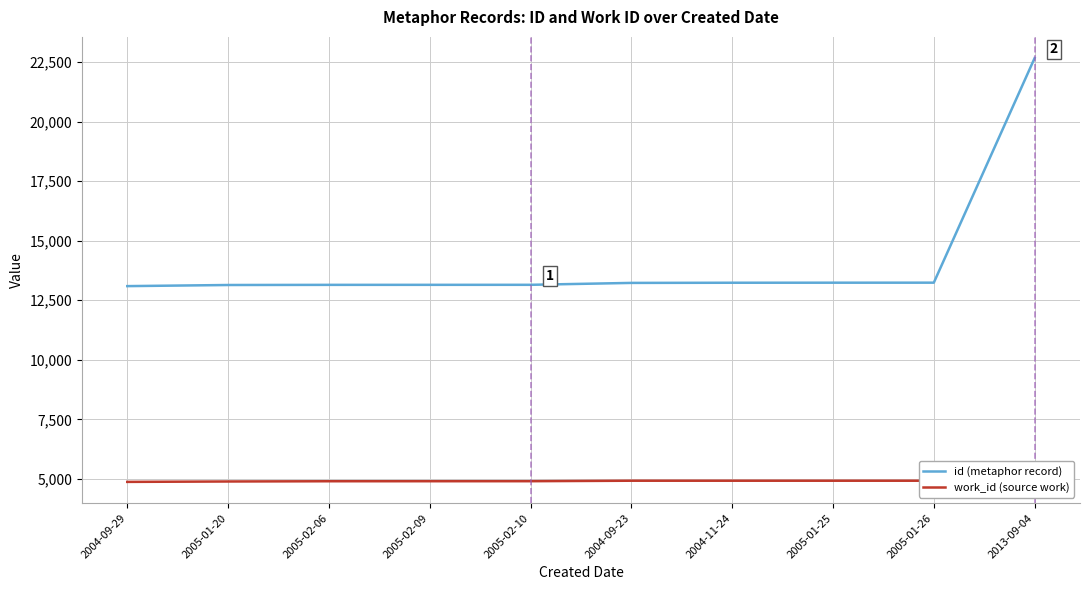

How many data points in id (metaphor record) are less than 13229?

5